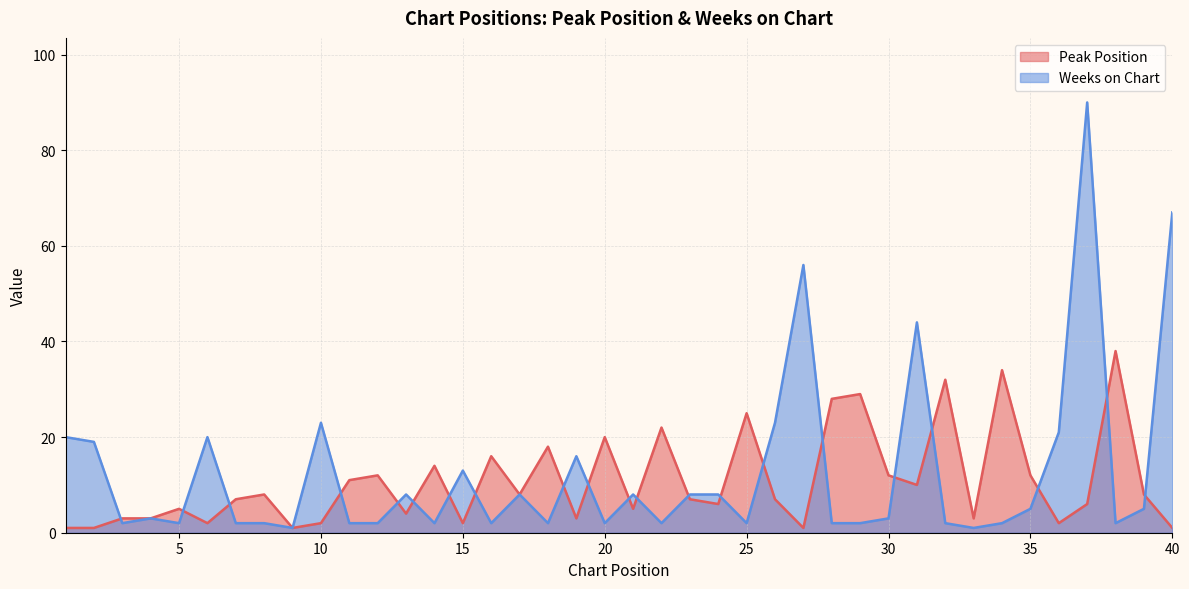

What is the average value of the Weeks on Chart series?

13